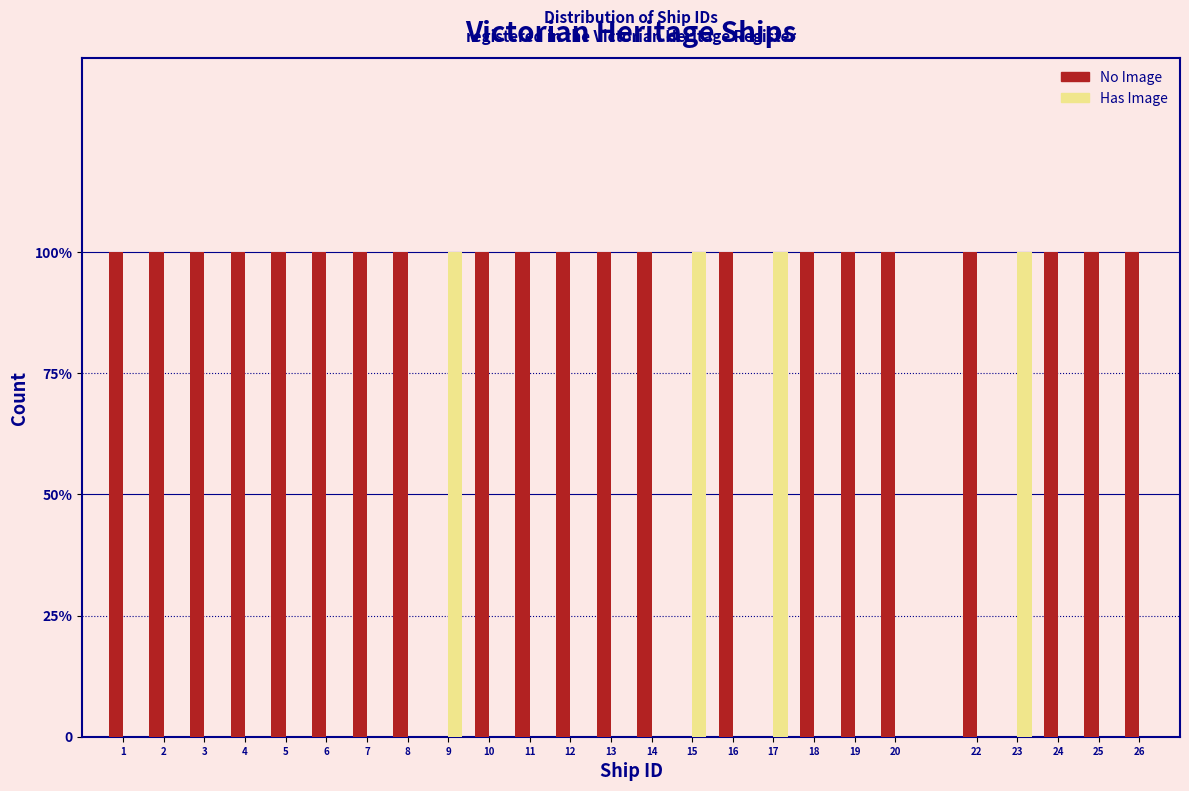

What are all the series names shown in the legend?

No Image, Has Image